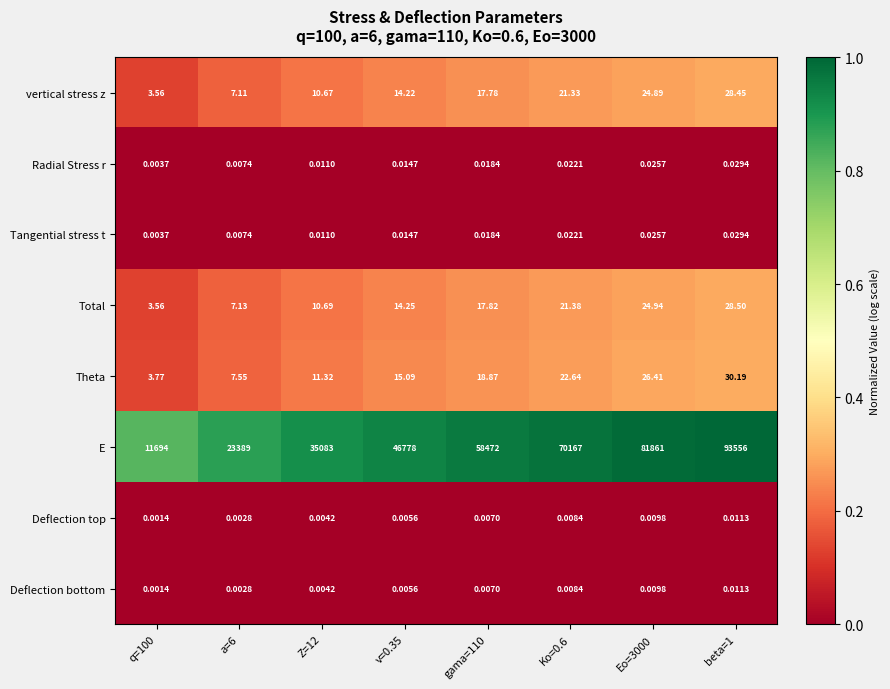

Which series has the largest range (max minus min)?

E